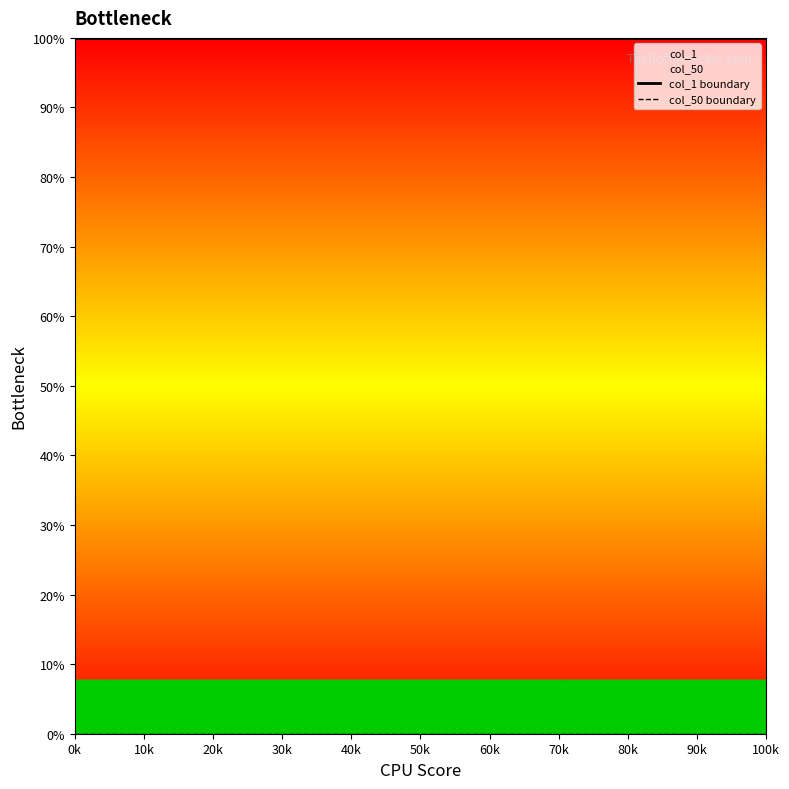

Is this an area chart (filled region under the line)?

No